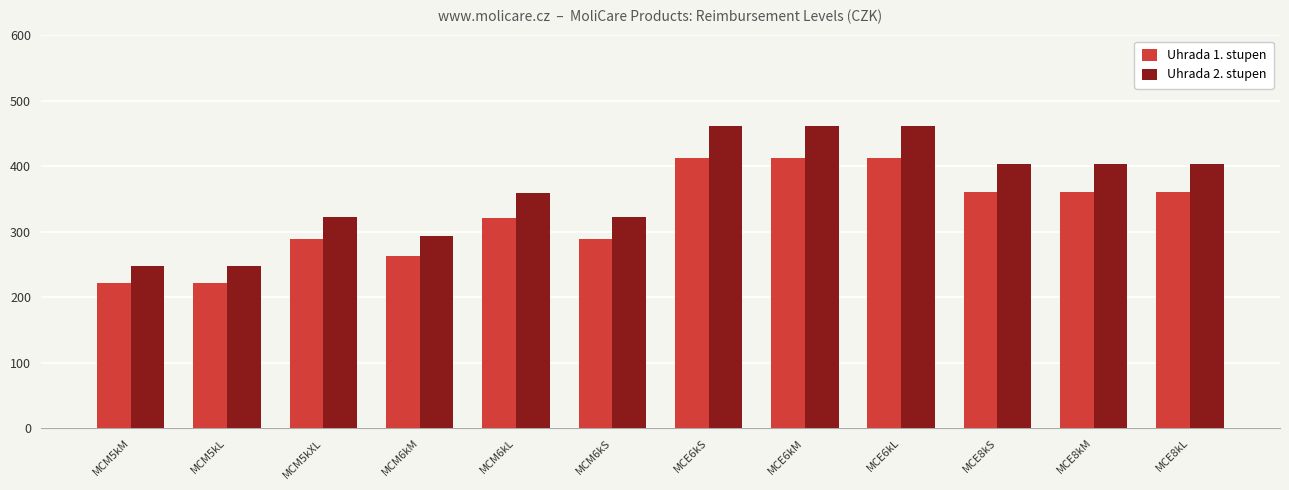

The Uhrada 1. stupen series shows 361.2 at MCE8kM. True or false?

True